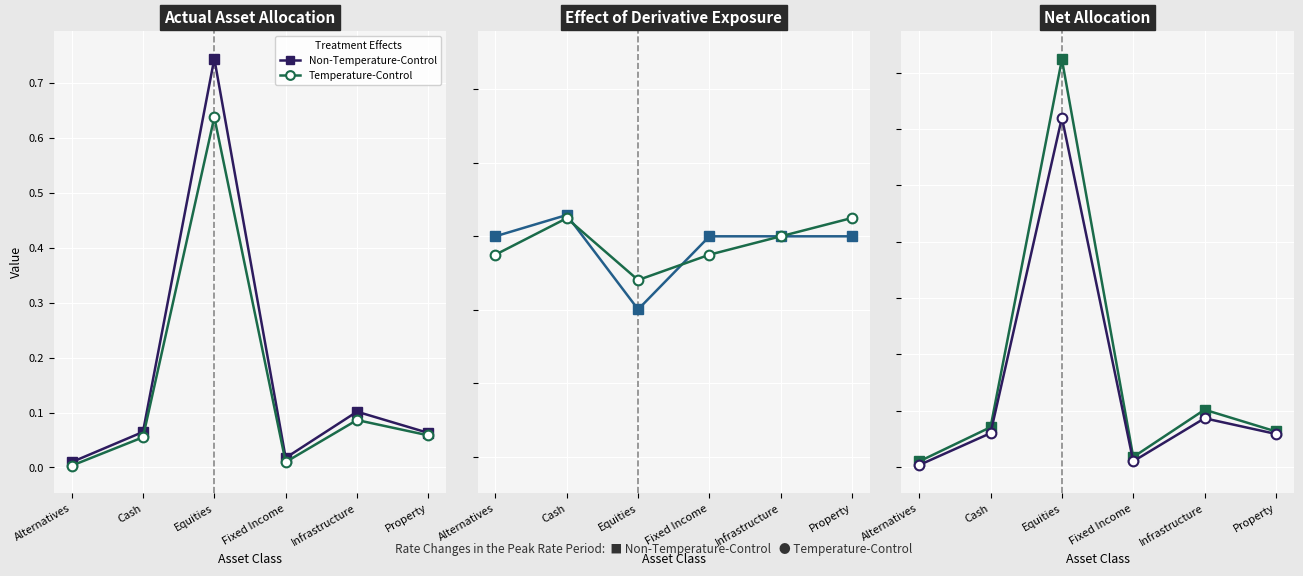

True or false: Non-Temperature-Control and Temperature-Control cross at least once.

False